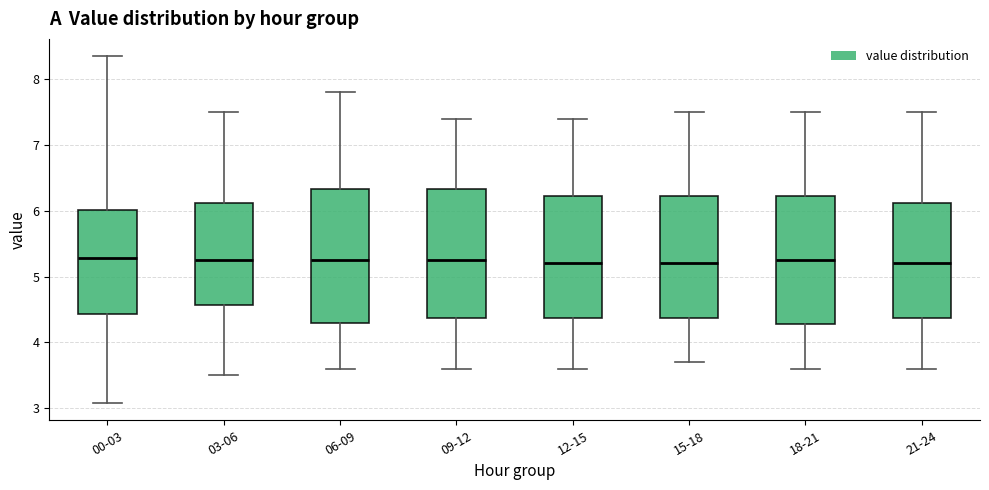

Reading left to right, transcribe this box plot: for each box, give where its median line is, the range the box spans, and where its two whiskers end, as read against the y-axis. The values are not printed on the chart, so give them approximately, as read against the axis.

00-03: median 5.3, box 4.4 to 6.0, whiskers 3.1 to 8.4
03-06: median 5.3, box 4.6 to 6.1, whiskers 3.5 to 7.5
06-09: median 5.3, box 4.3 to 6.3, whiskers 3.6 to 7.8
09-12: median 5.3, box 4.4 to 6.3, whiskers 3.6 to 7.4
12-15: median 5.2, box 4.4 to 6.2, whiskers 3.6 to 7.4
15-18: median 5.2, box 4.4 to 6.2, whiskers 3.7 to 7.5
18-21: median 5.3, box 4.3 to 6.2, whiskers 3.6 to 7.5
21-24: median 5.2, box 4.4 to 6.1, whiskers 3.6 to 7.5